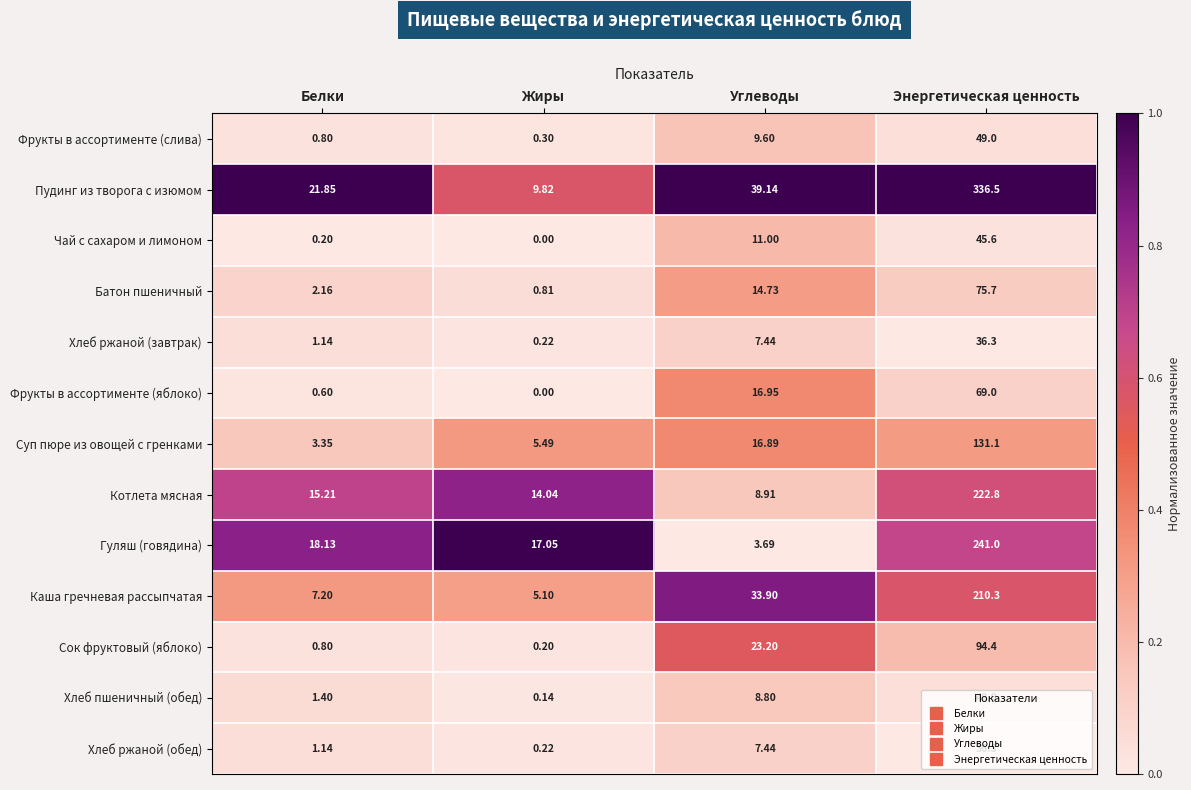

How many data points does each series have?

4